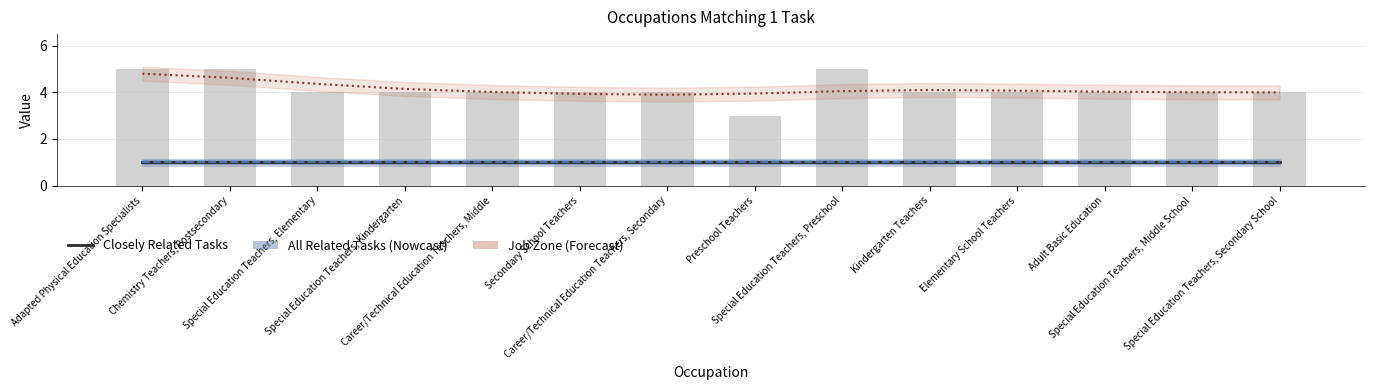

What is the label of the 5th bar from the right?

Kindergarten Teachers